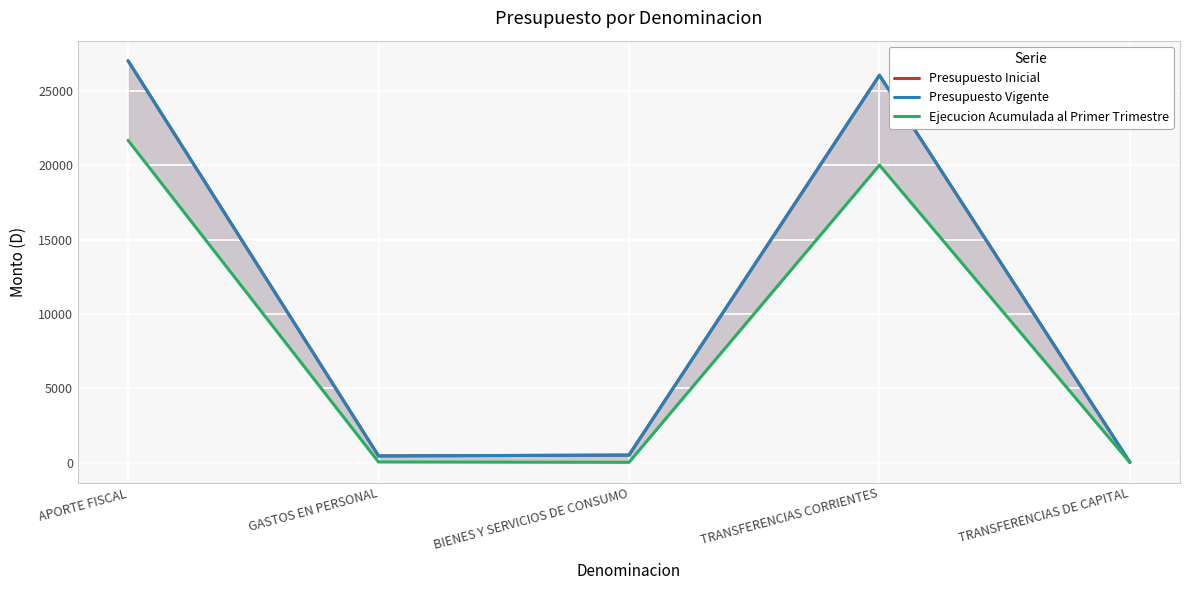

Count the number of data series in this chart.

3